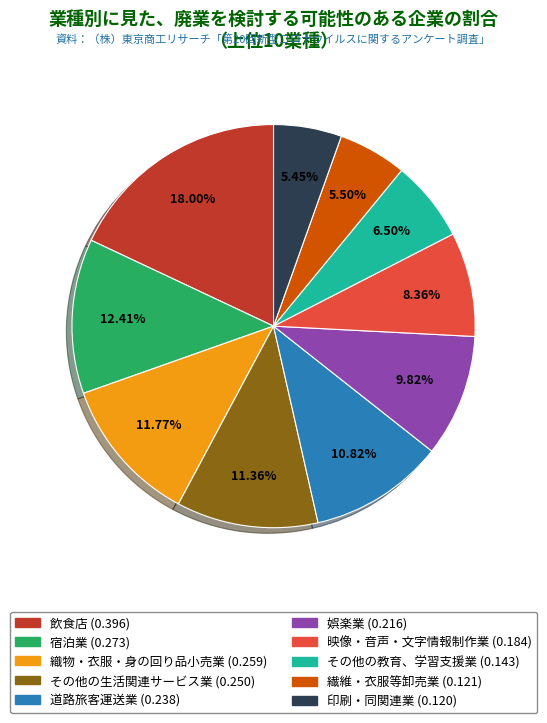

To the nearest percent, what is the difference between the その他の教育、学習支援業 and その他の生活関連サービス業 slice percentages?

5%